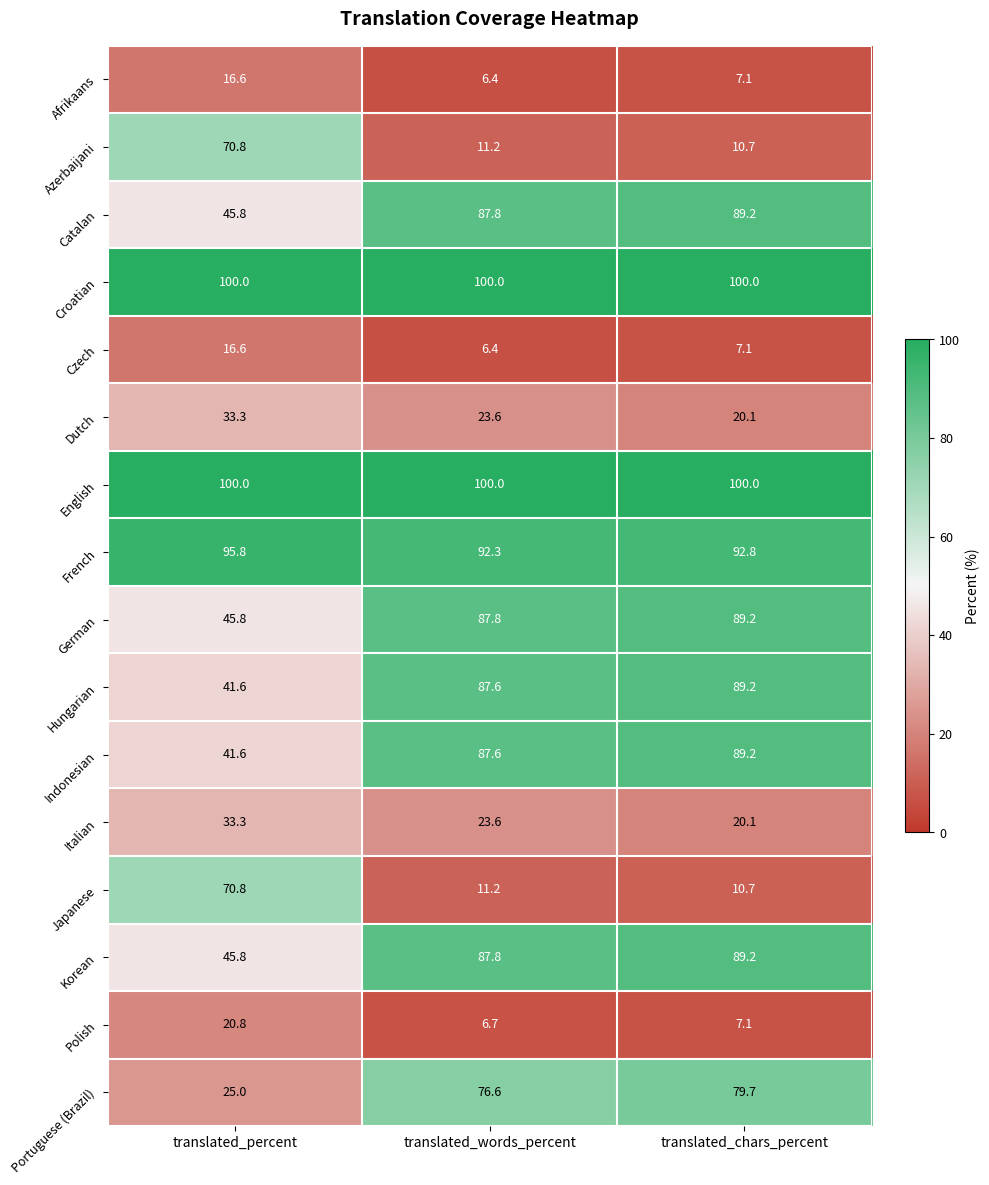

How many values in the Catalan series are below 87?

1